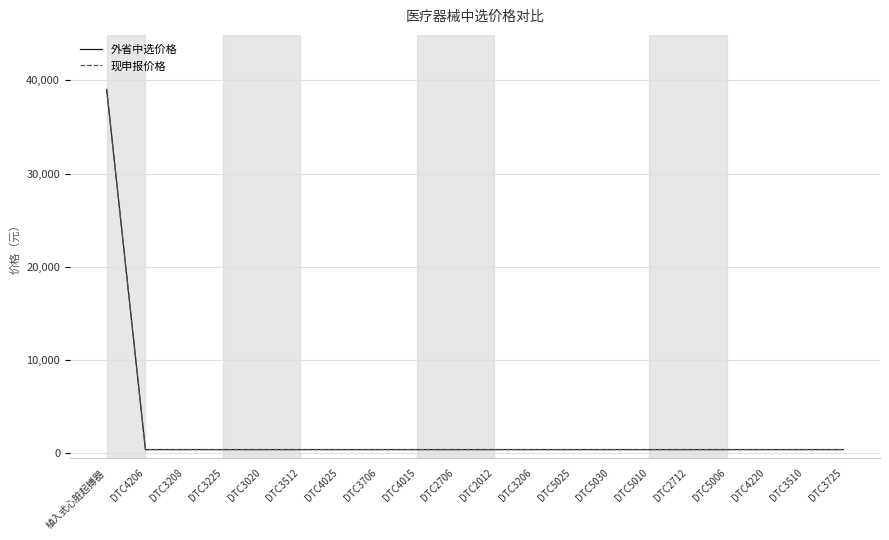

What is the average value of the 外省中选价格 series?

2339